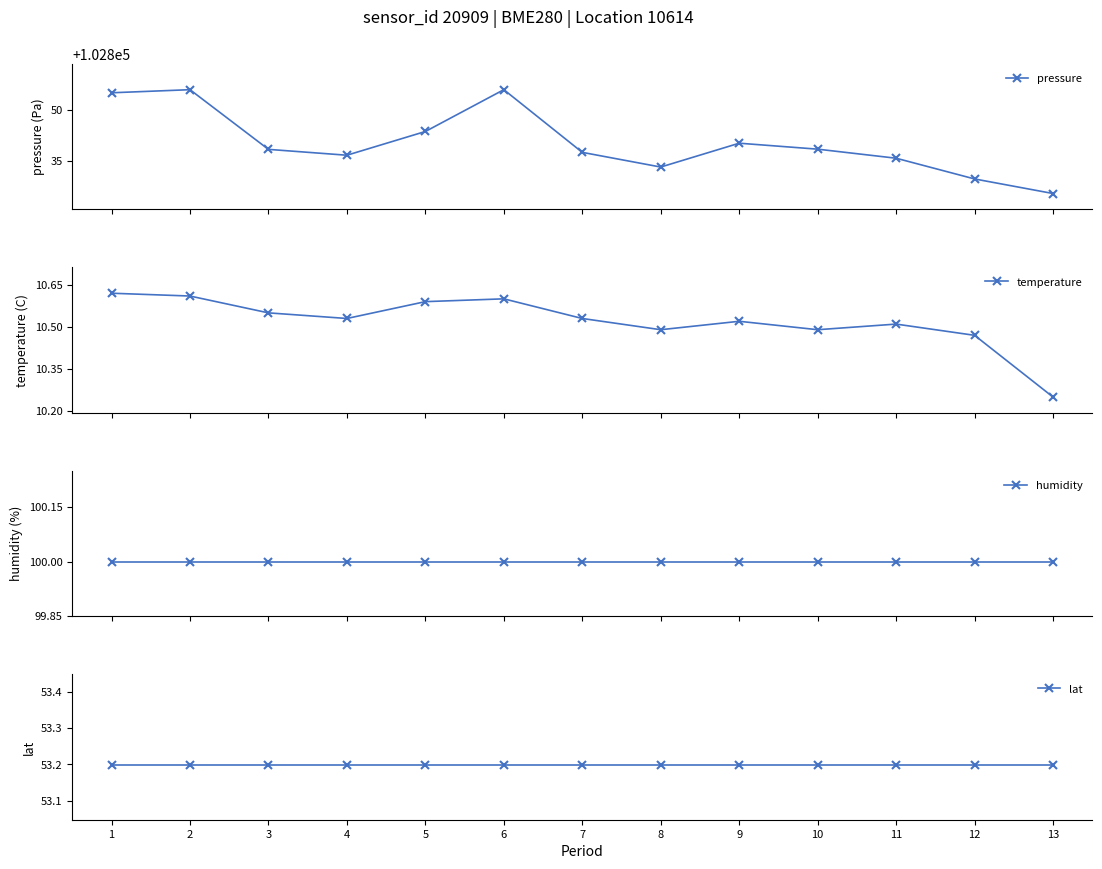

The value of humidity at 6 is 100.0. True or false?

True